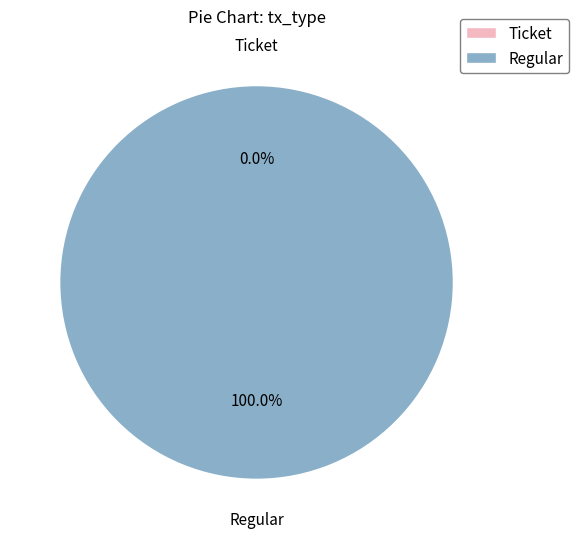

Is there any slice that represents more than half of the pie?

Yes